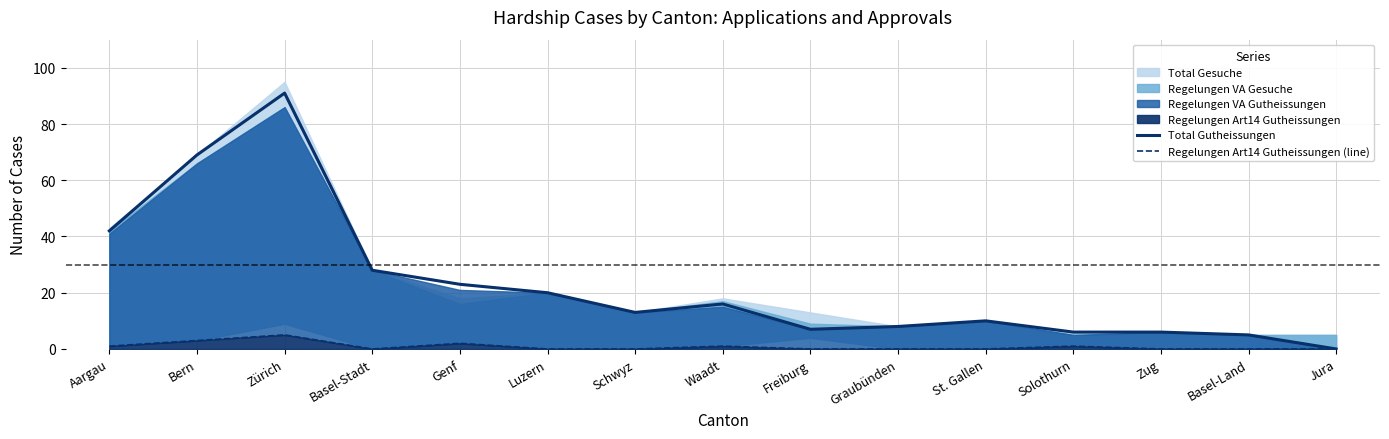

How many lines are shown in the chart?

2